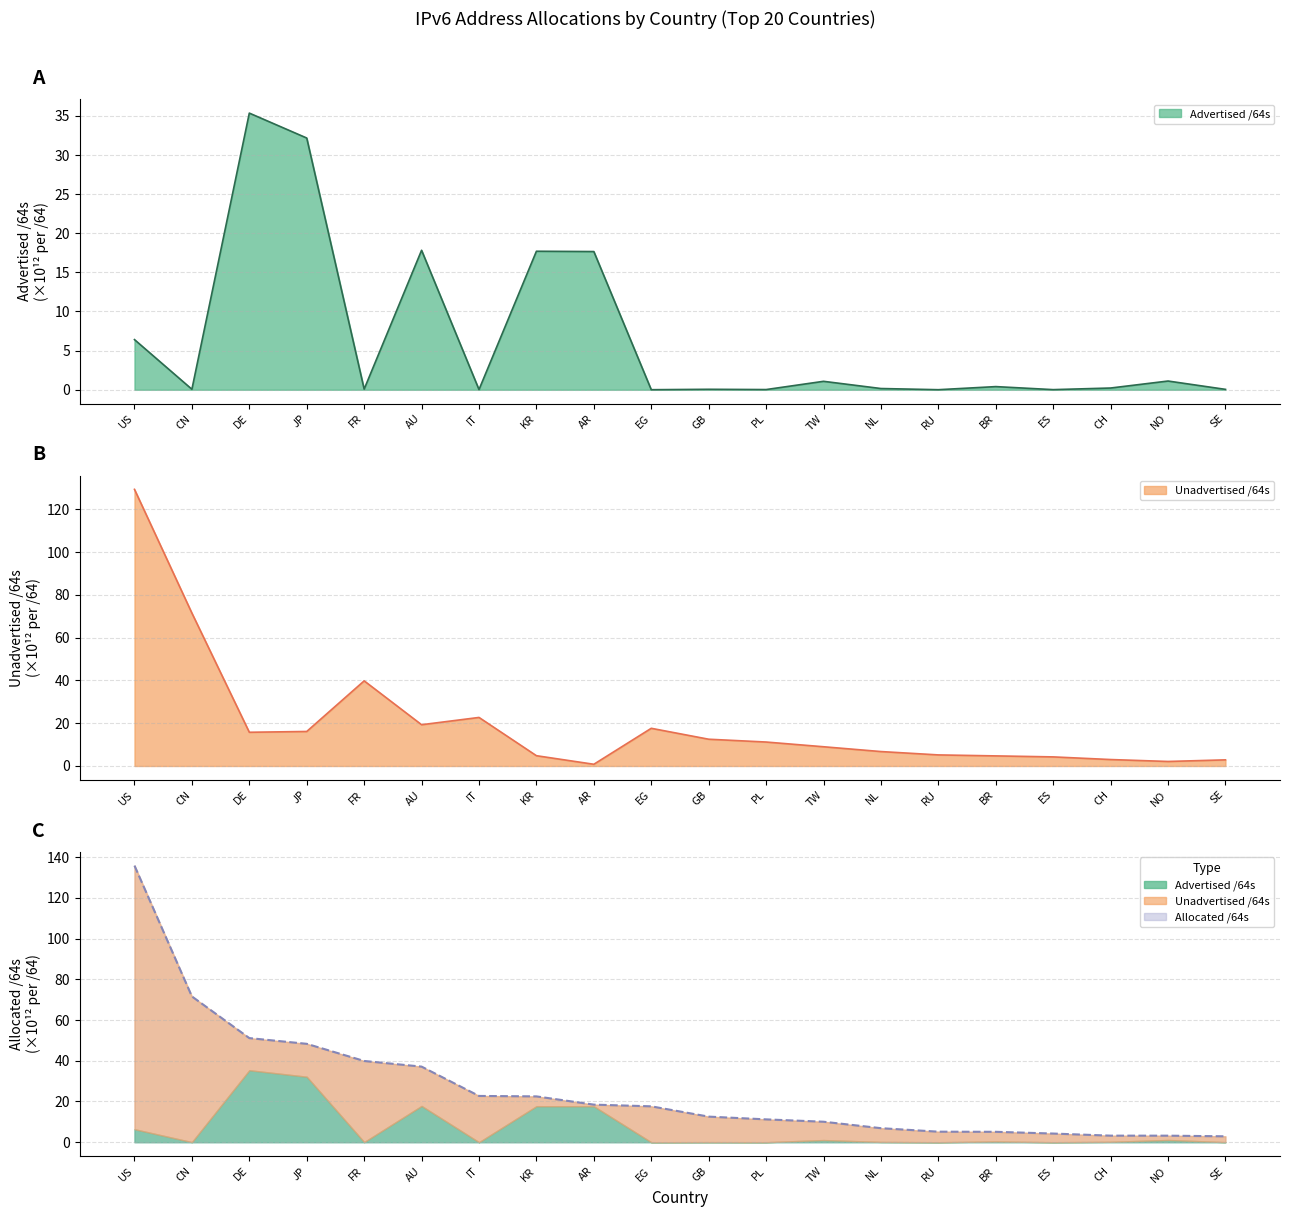

What is the difference between the maximum and second lowest values?

132.6